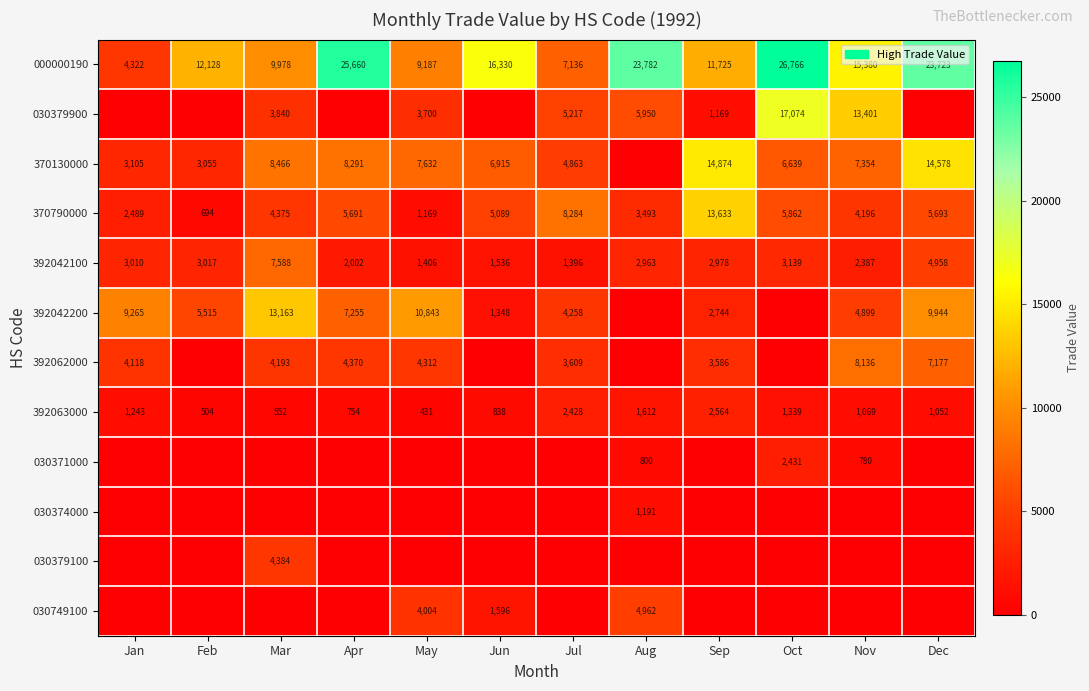

At how many categories does at least one series exceed 22164?

4